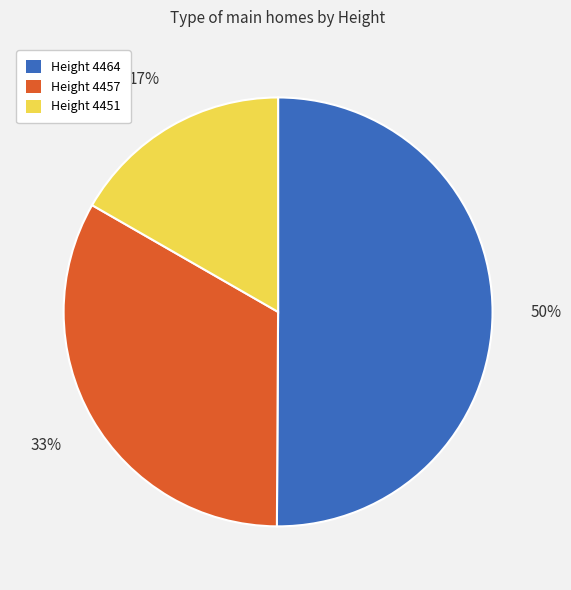

How many slices are in this pie chart?

3